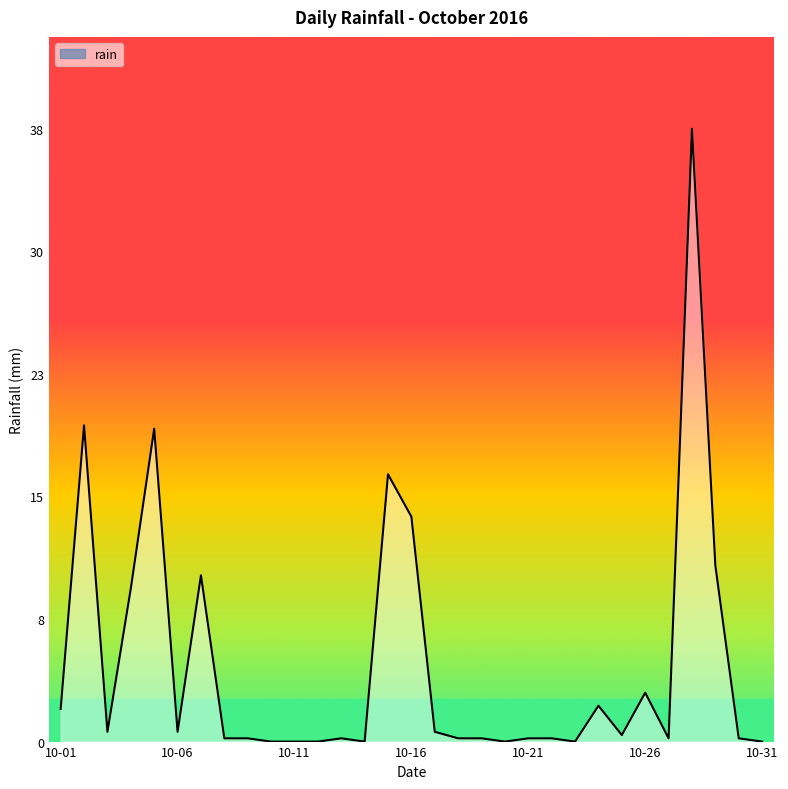

Does the chart display data point markers on the line(s)?

No